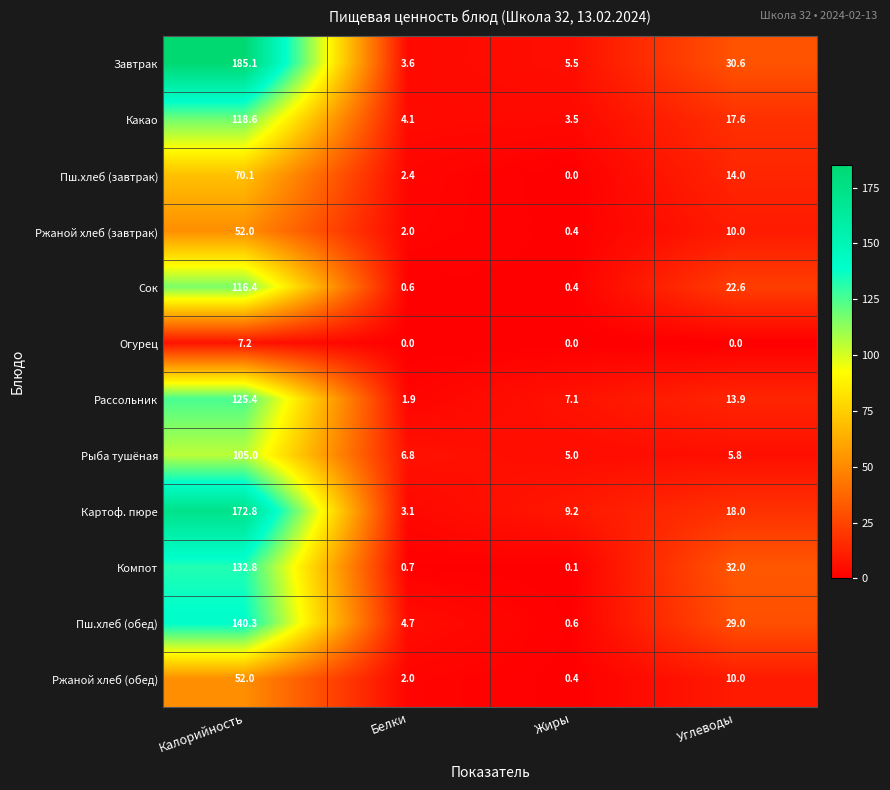

At which category is the sum across all series the highest?

Калорийность